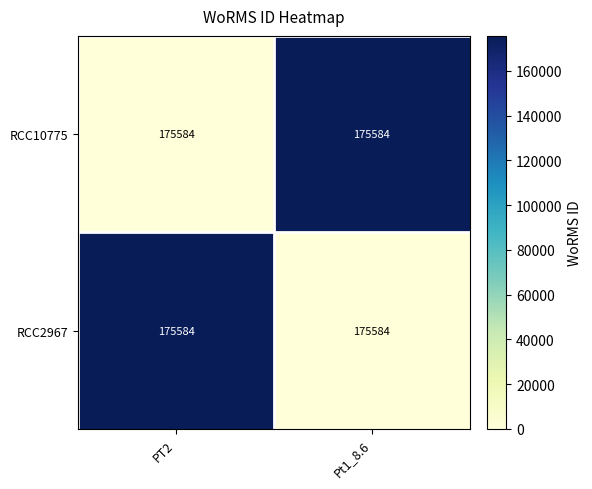

The RCC2967 series shows -62224 at Pt1_8.6. True or false?

False